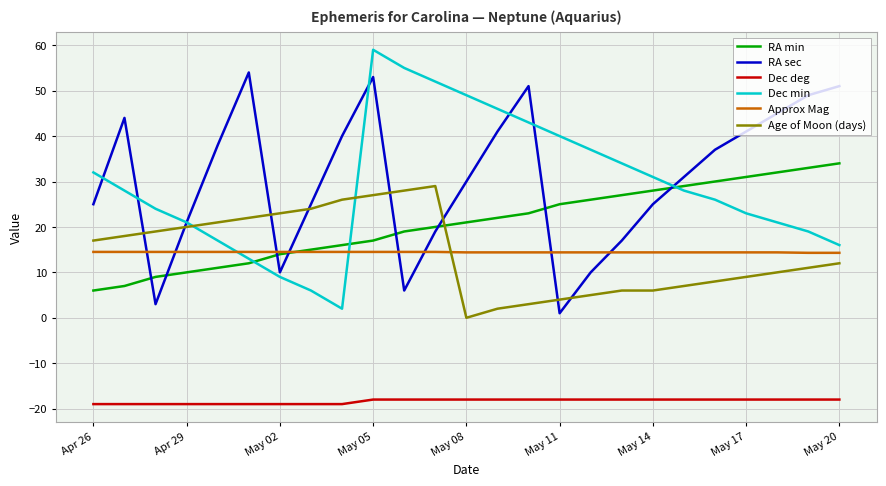

True or false: RA min and Dec deg cross at least once.

False